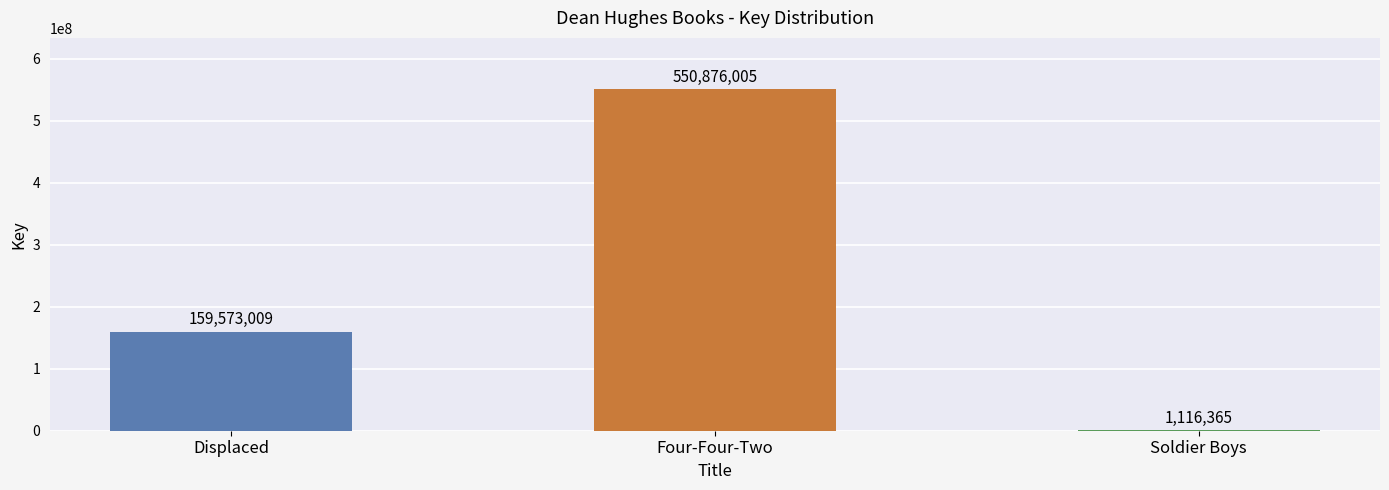

What is the sum of the values at Four-Four-Two and Displaced?

710449014